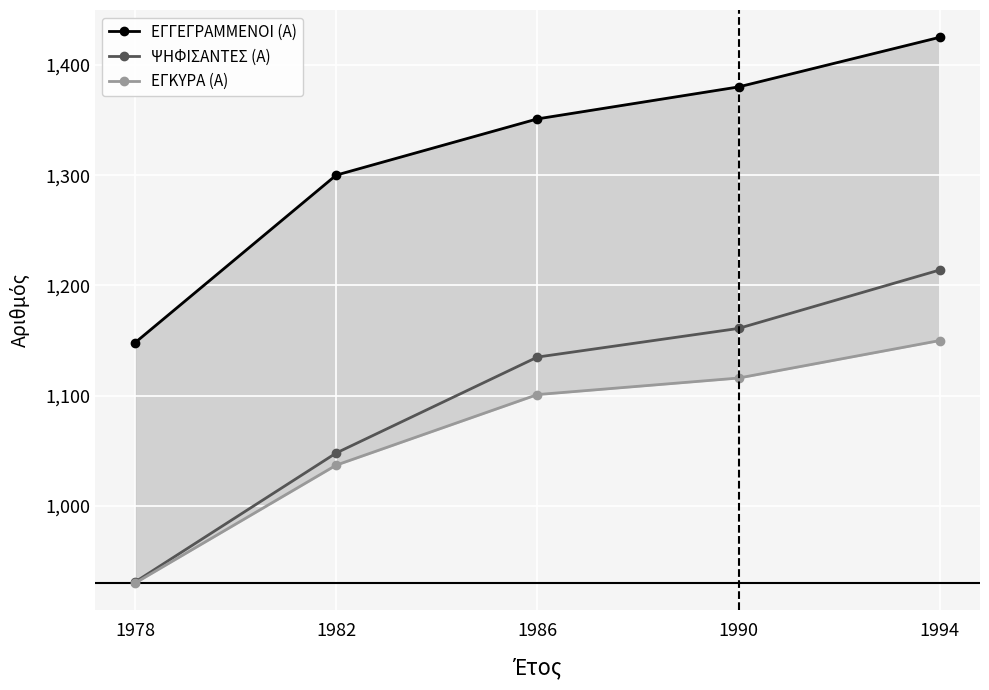

Reading left to right, list all the values displayed in this chart.

ΕΓΓΕΓΡΑΜΜΕΝΟΙ (Α): 1148	1300	1351	1380	1425
ΨΗΦΙΣΑΝΤΕΣ (Α): 931	1048	1135	1161	1214
ΕΓΚΥΡΑ (Α): 930	1037	1101	1116	1150